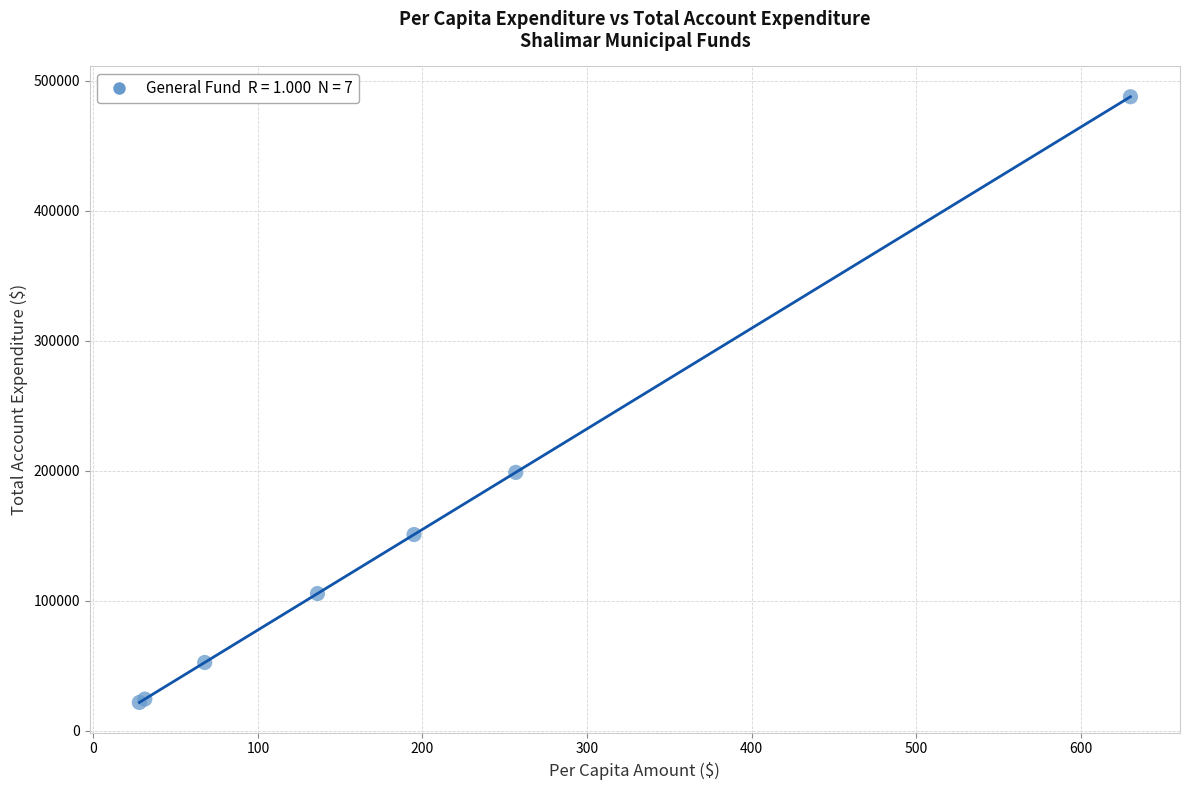

What Y value in the scatter plot is closest to 254736?

198690